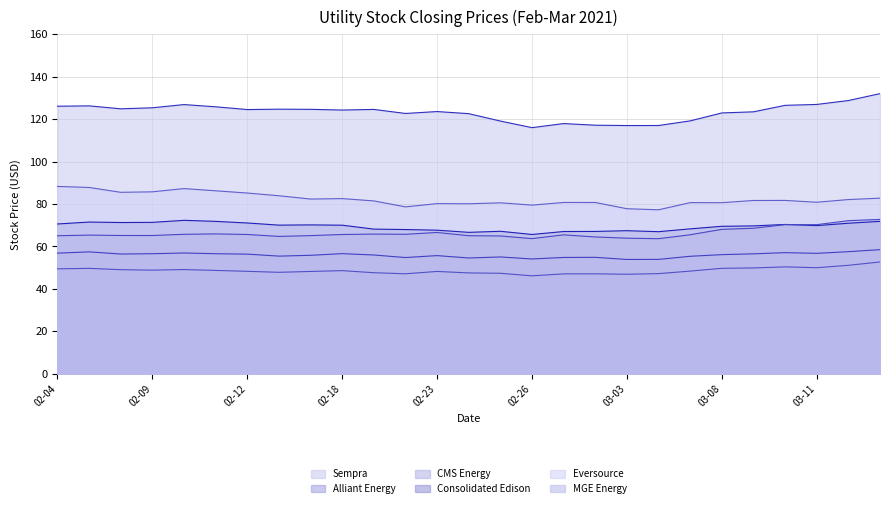

What are all the series names shown in the legend?

Sempra, Alliant Energy, CMS Energy, Consolidated Edison, Eversource, MGE Energy